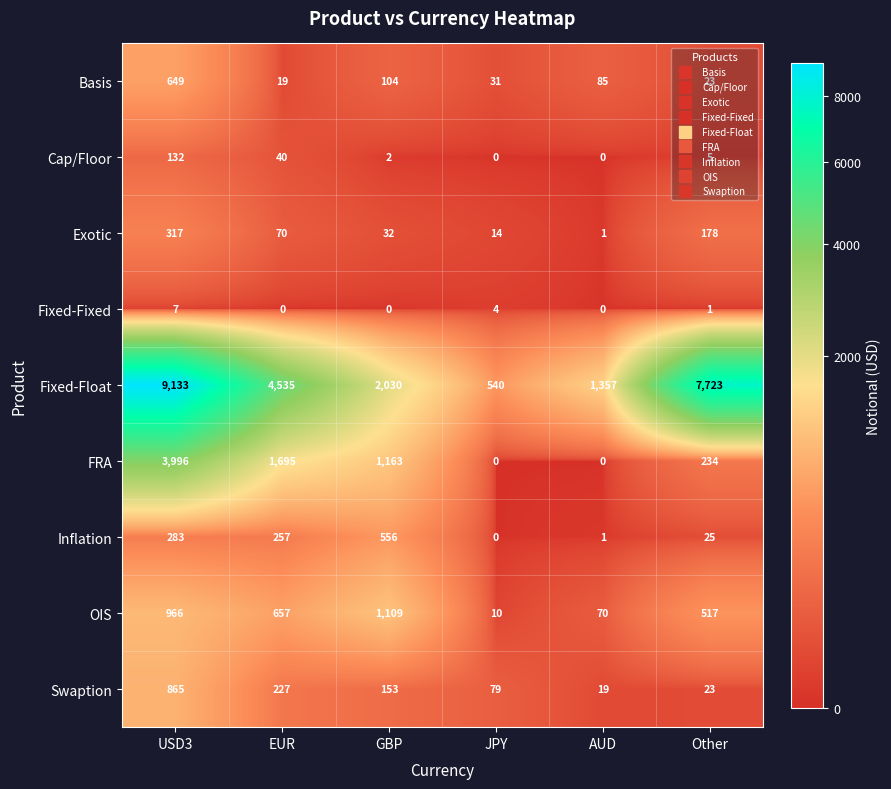

At which category does the chart reach its peak across all series?

USD3